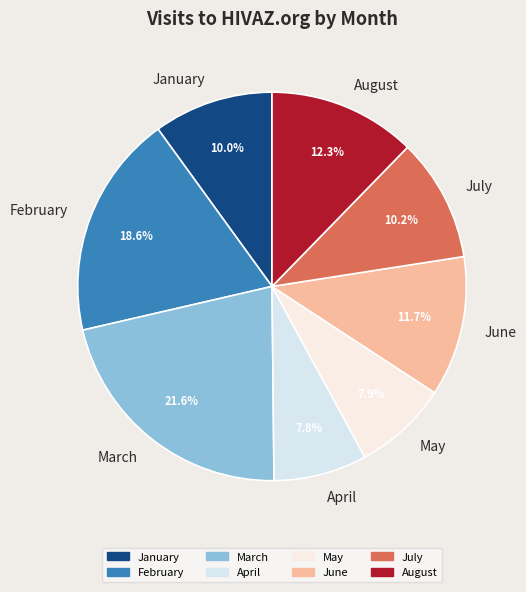

How many slices are in this pie chart?

8